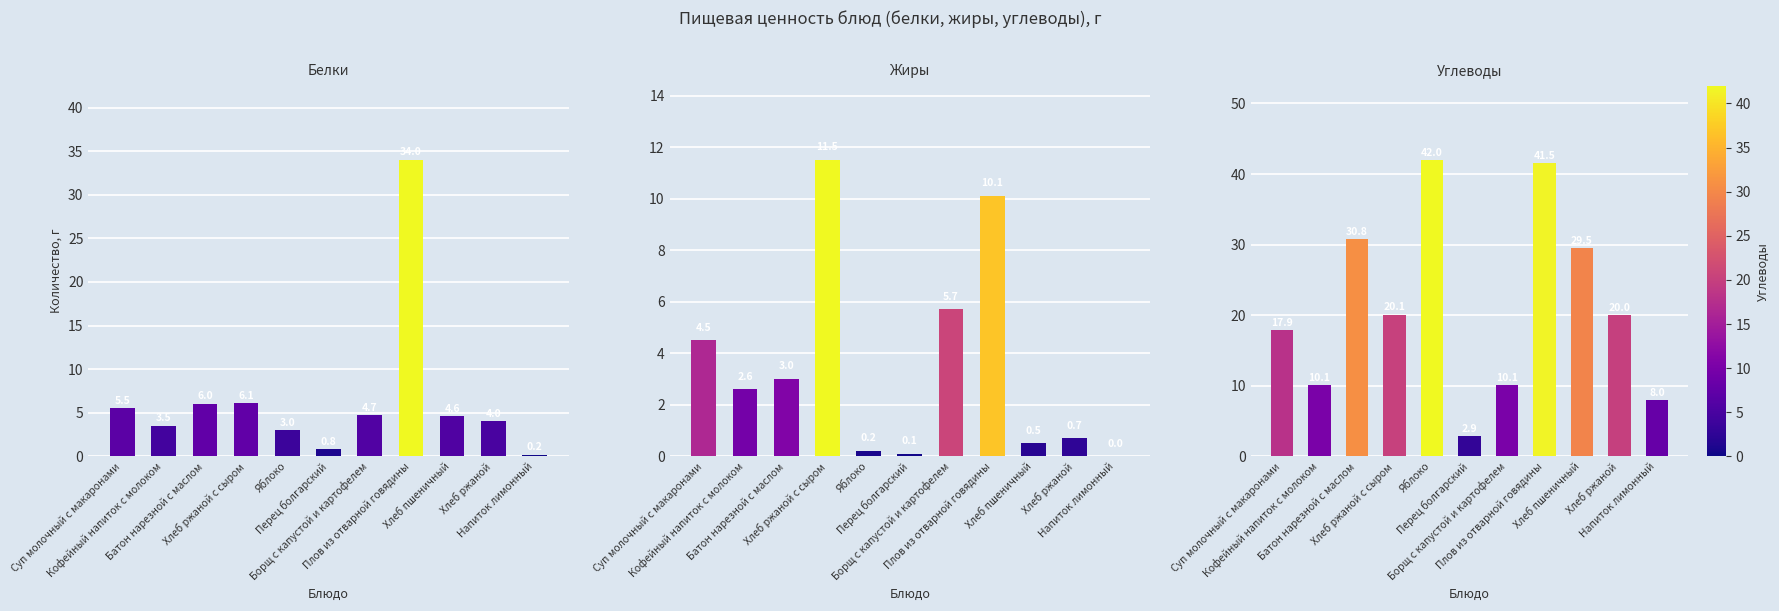

Read the Жиры value at Батон нарезной с маслом.

3.0